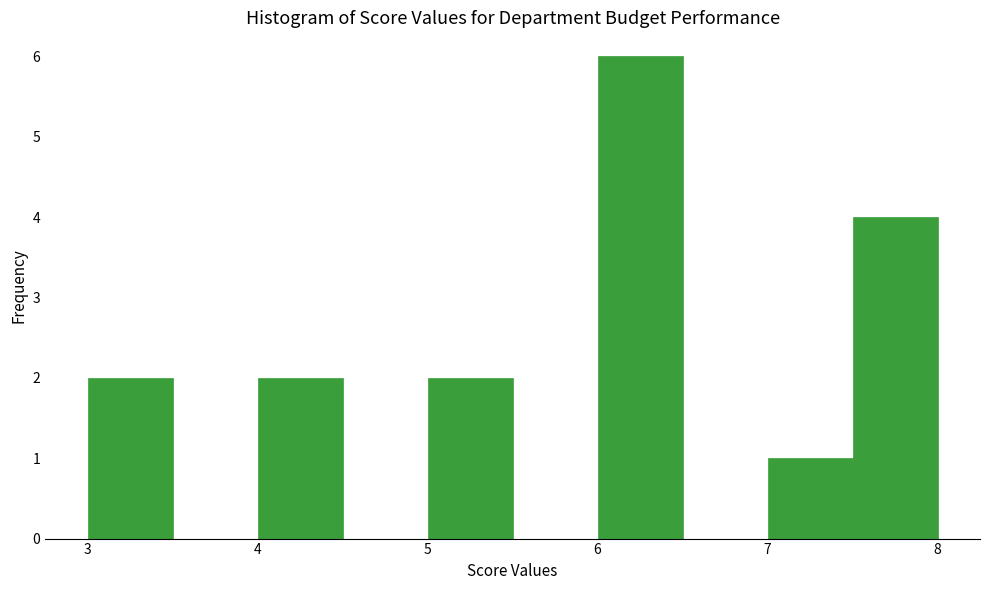

How tall is the bar that spans 5.0 to 5.5 on the x-axis? The values are not printed on the chart, so give them approximately, as read against the axis.

2